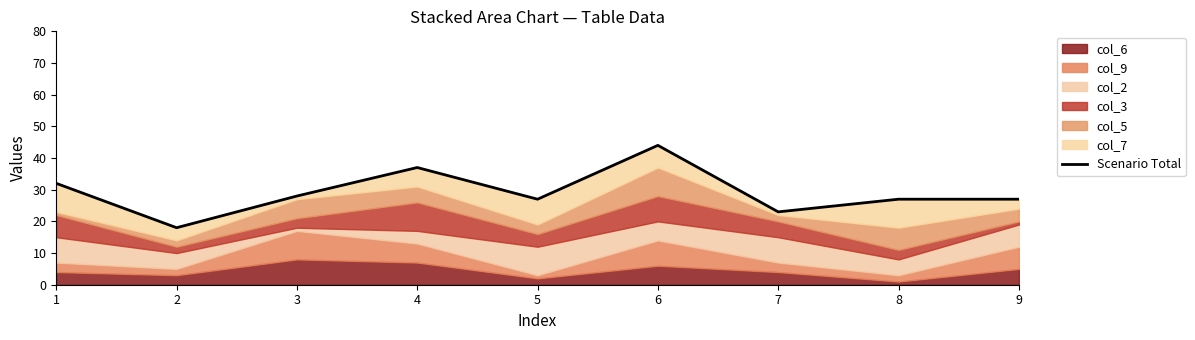

What is the value of the 9th point from the left?

27